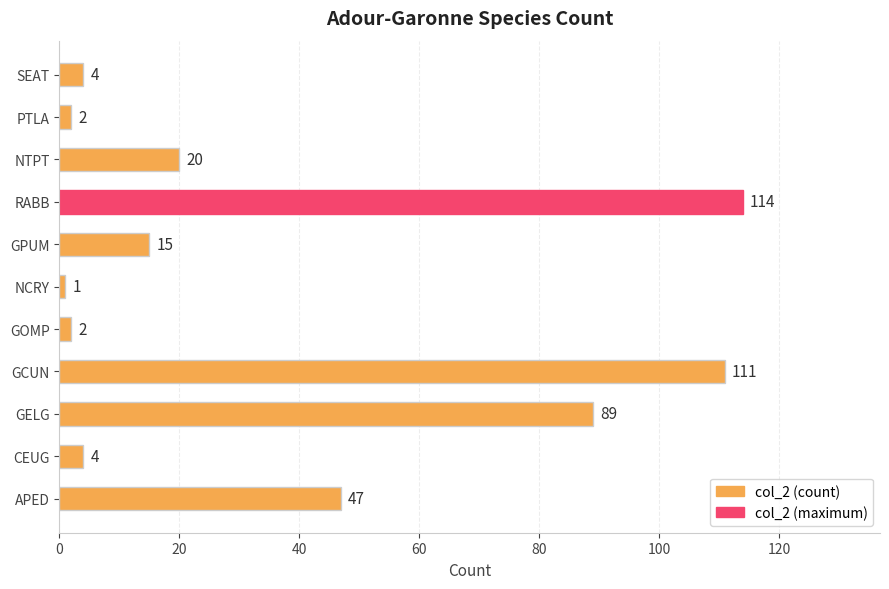

What is the minimum value shown in the chart?

1